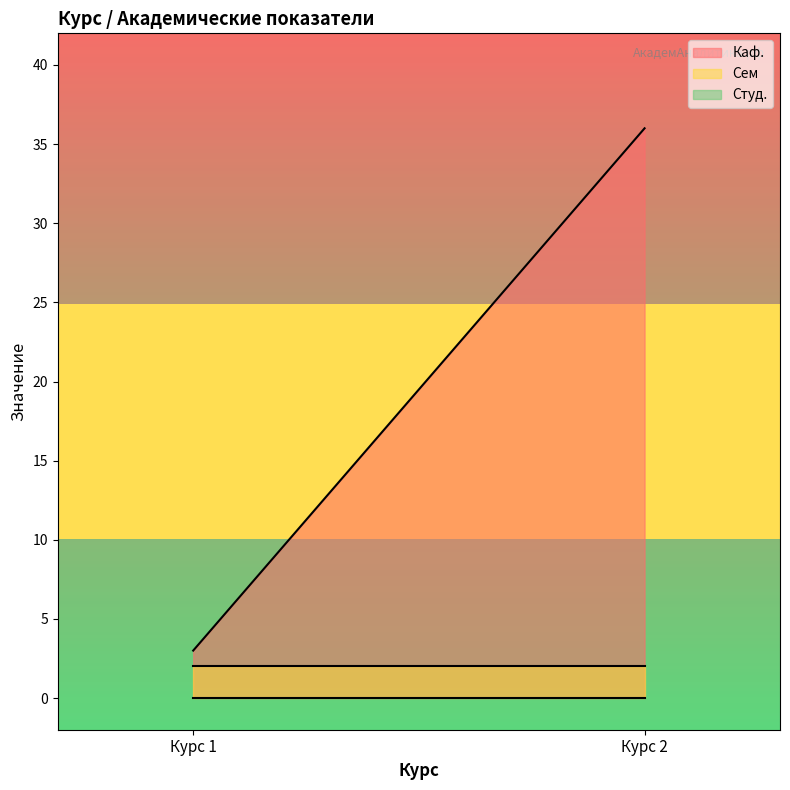

What is the difference between the Каф. values at 1 and 2?

33